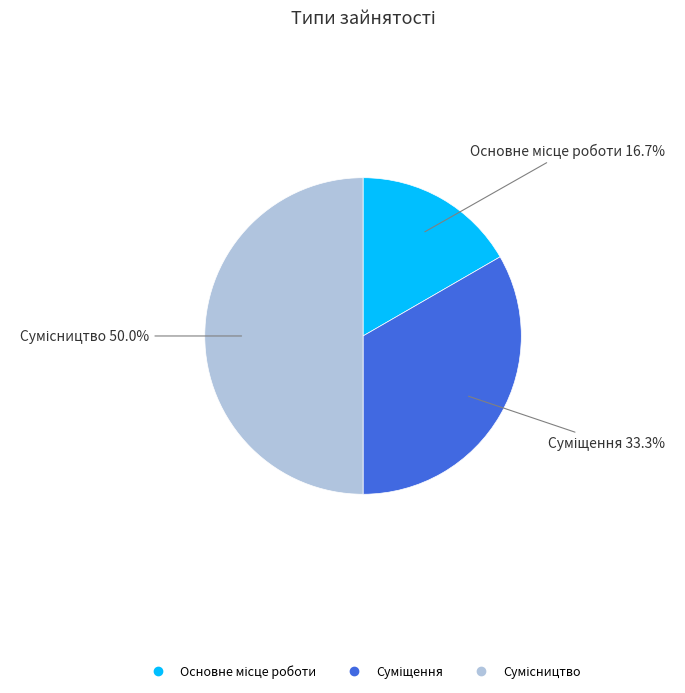

How many slices are in this pie chart?

3